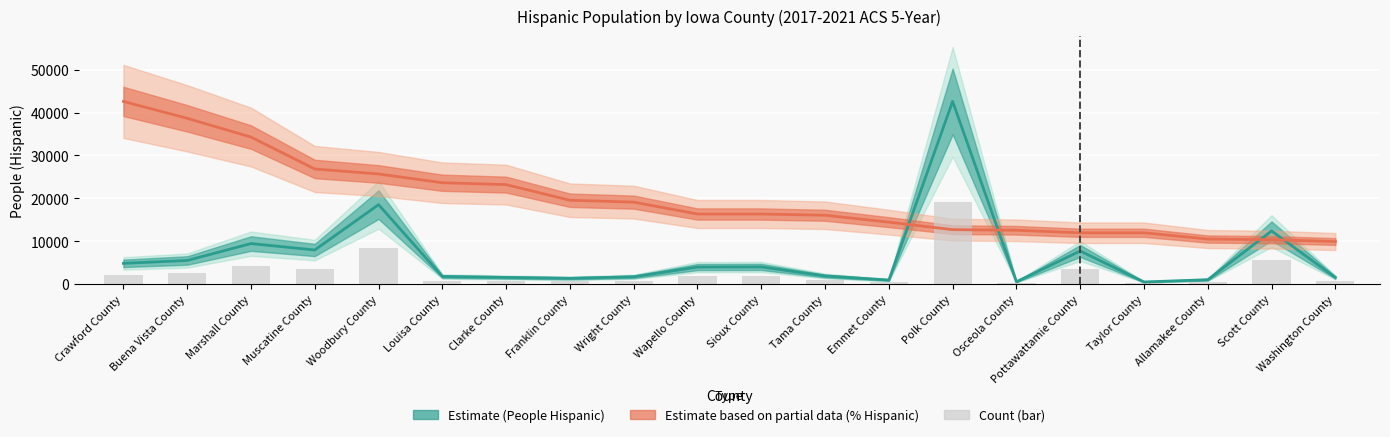

How many data points are less than 1781?

10